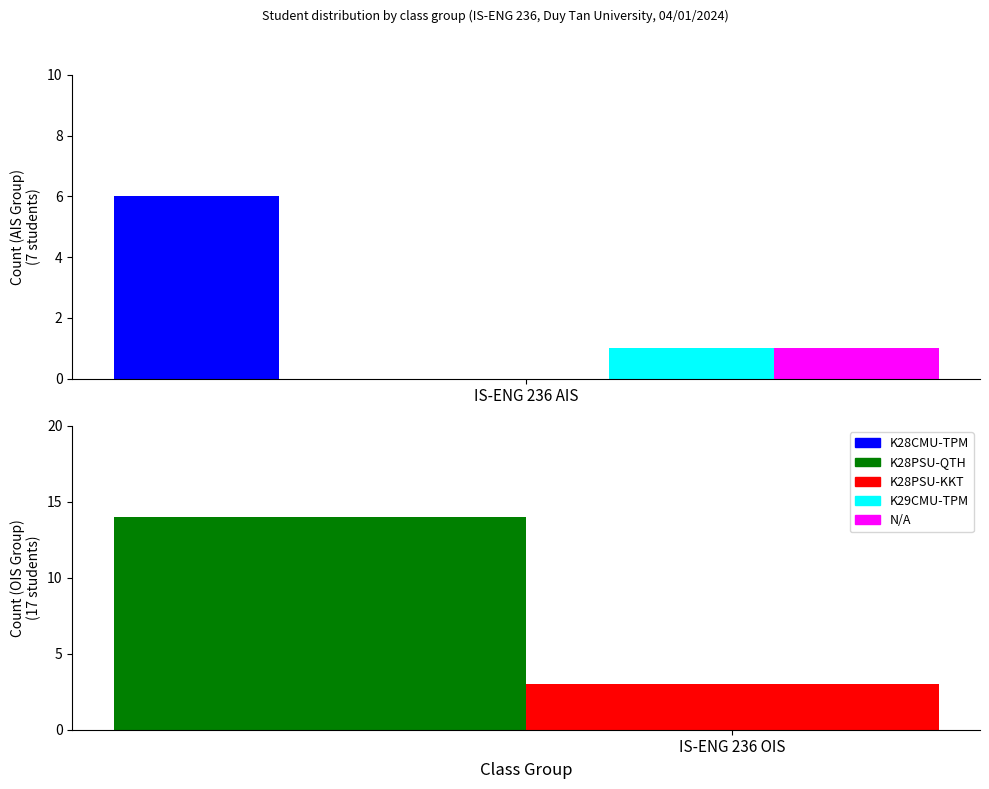

Rank the categories by K28PSU-QTH value from lowest to highest.

IS-ENG 236 OIS